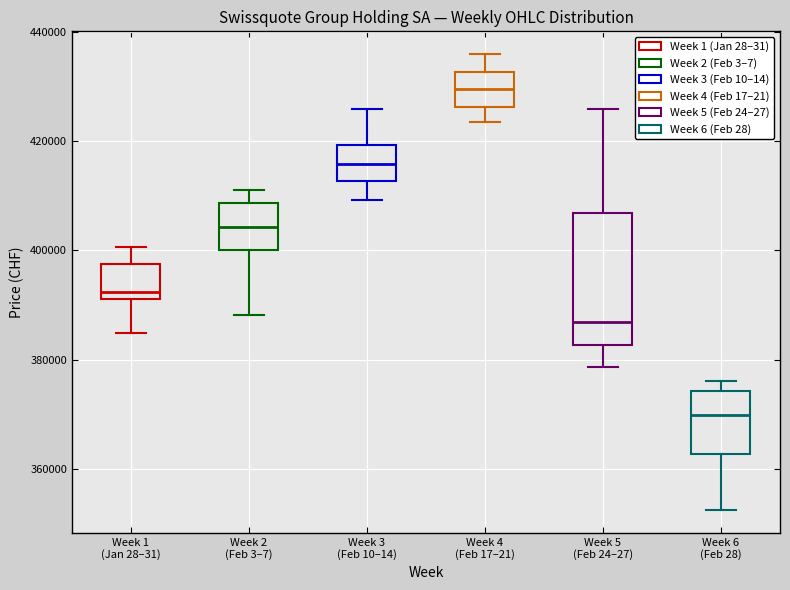

Where does the upper whisker of the box for Week 2 (Feb 3–7) end on the y-axis? The values are not printed on the chart, so give them approximately, as read against the axis.

412000